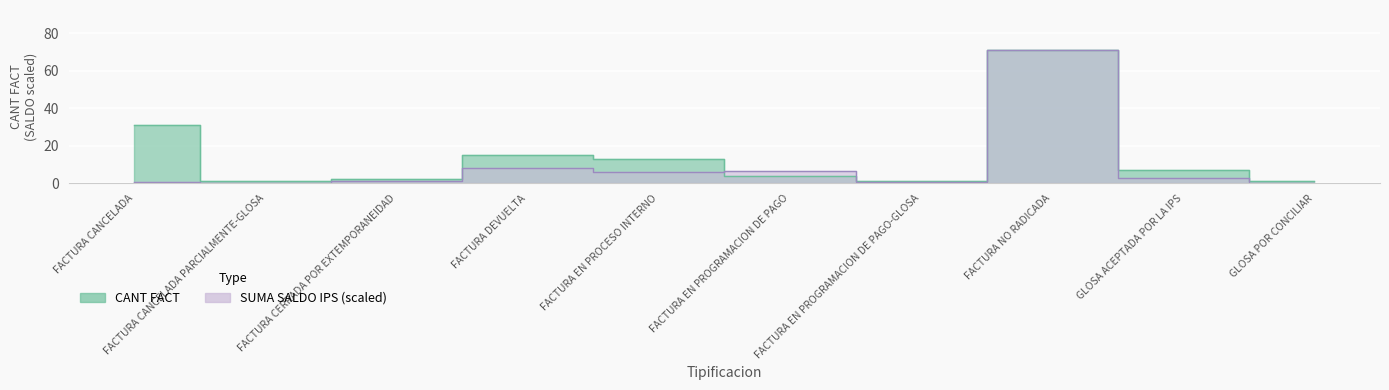

Reading right to left, transcribe all the data shown in this chart.

CANT FACT: 1.0	7.0	71.0	1.0	4.0	13.0	15.0	2.0	1.0	31.0
SUMA SALDO IPS: 0.1	2.7	71.0	0.5	6.4	5.7	7.9	0.9	0.1	0.5